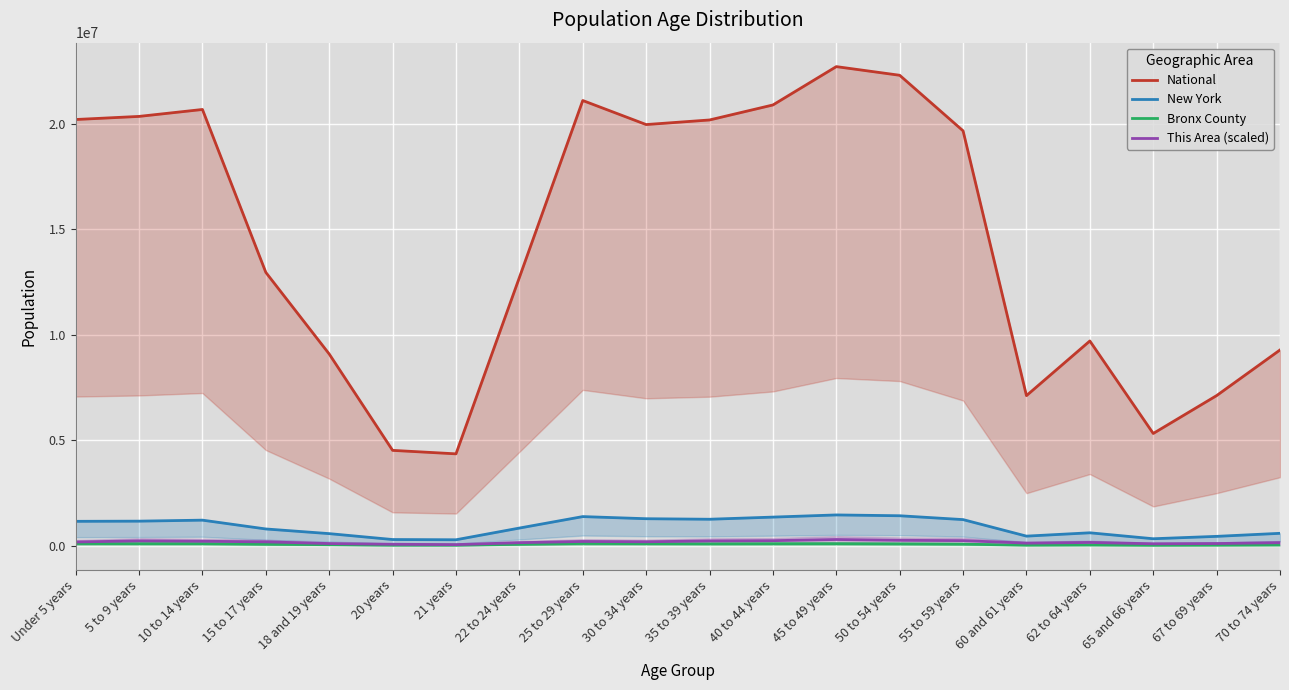

How many lines are shown in the chart?

4